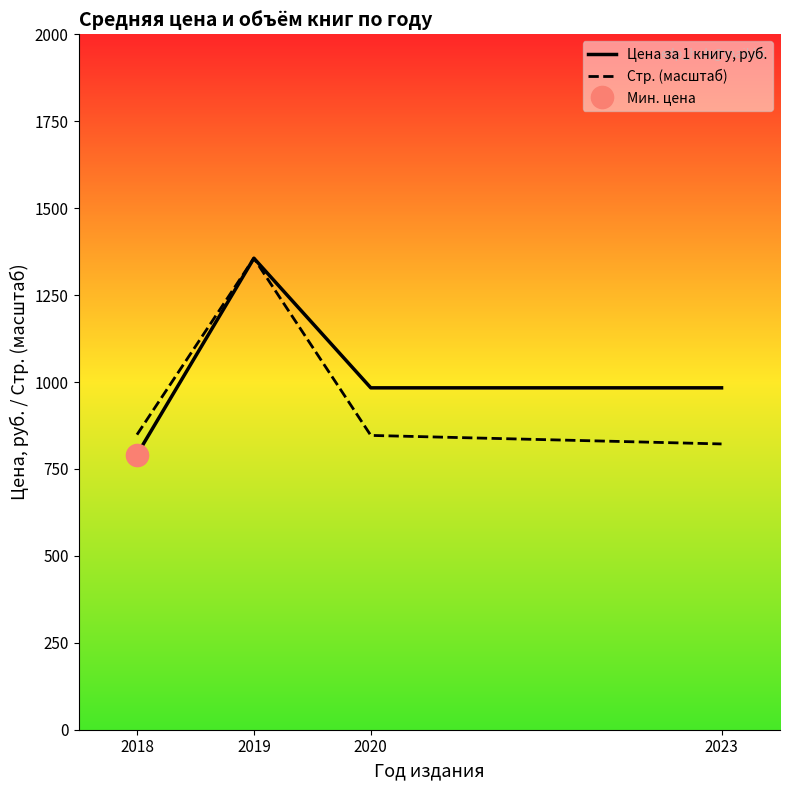

What is the value of the Стр. (масштаб) point at the 1st from the left?

848.6